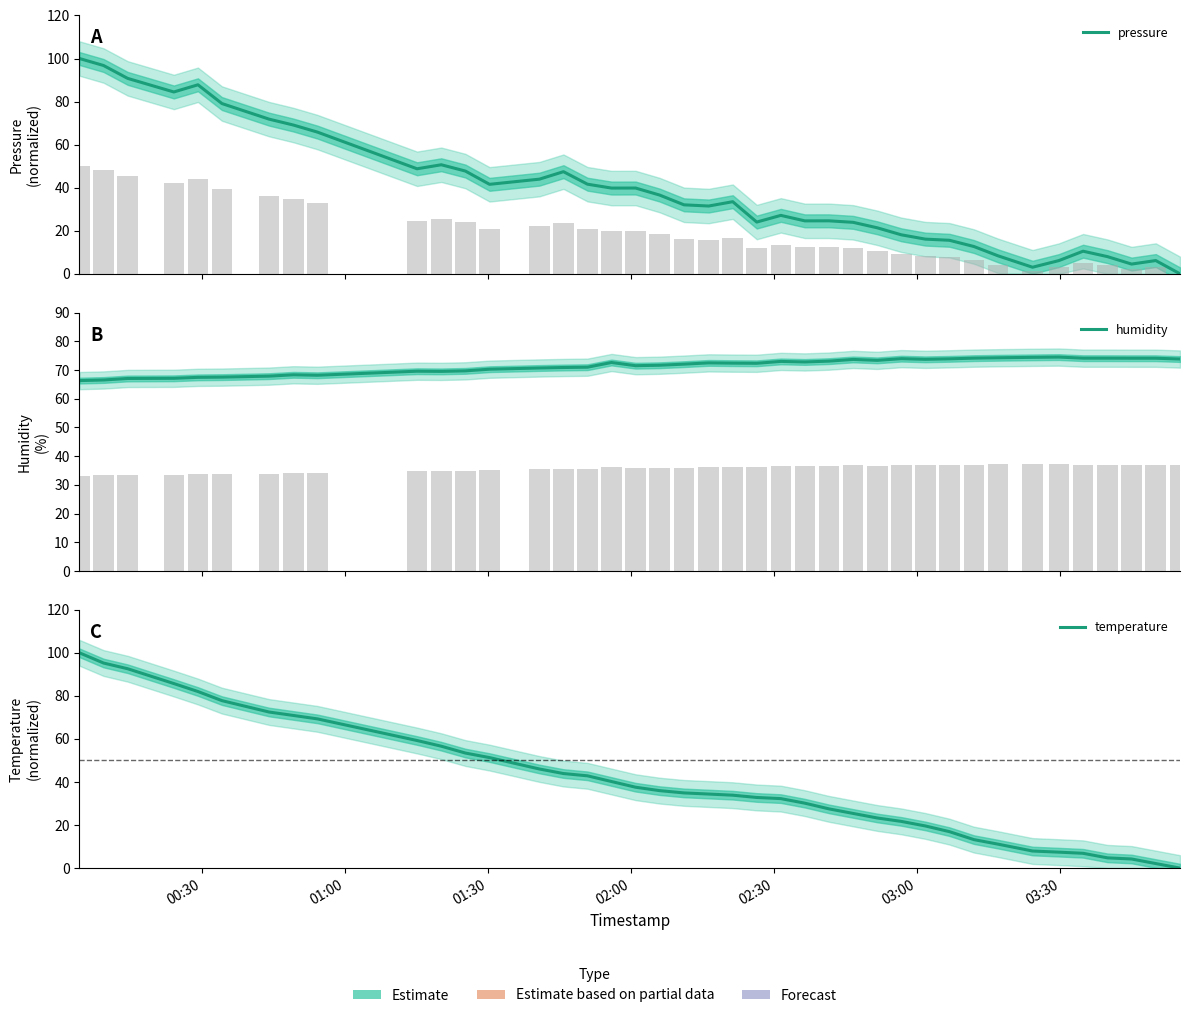

Is the value of pressure at 18 greater than the value of temperature at 14?

No